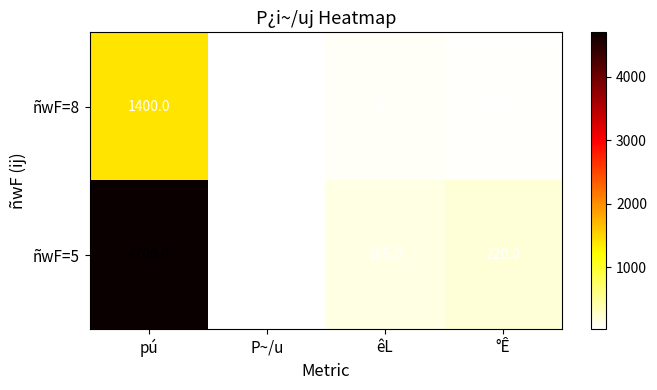

Reading left to right, transcribe all the data shown in this chart.

ñwF=8: 1400.0	21.5	65.0	50.0
ñwF=5: 4700.0	28.5	165.0	220.0